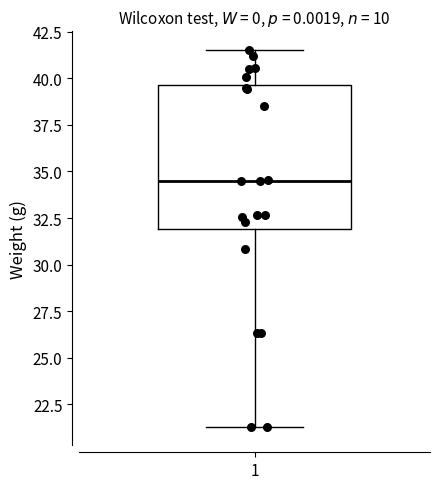

Read this box plot against the y-axis: the position of the median line, the range covered by the box, and the ends of both whiskers. The values are not printed on the chart, so give them approximately, as read against the axis.

median 34.5, box 32.0 to 39.5, whiskers 21.5 to 41.5